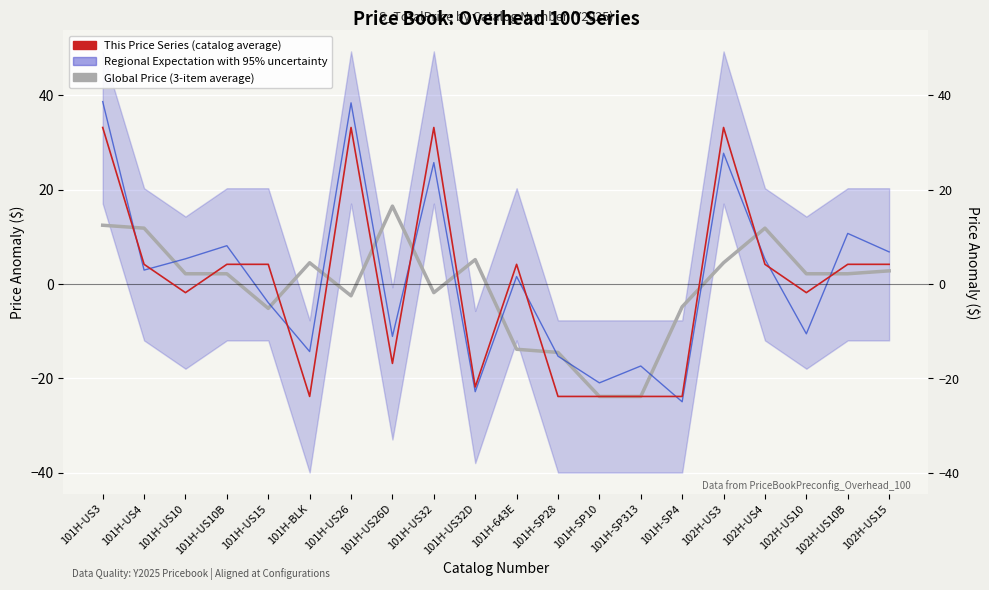

What is the lowest value of the Regional Expectation with 95% uncertainty series?

-25.0